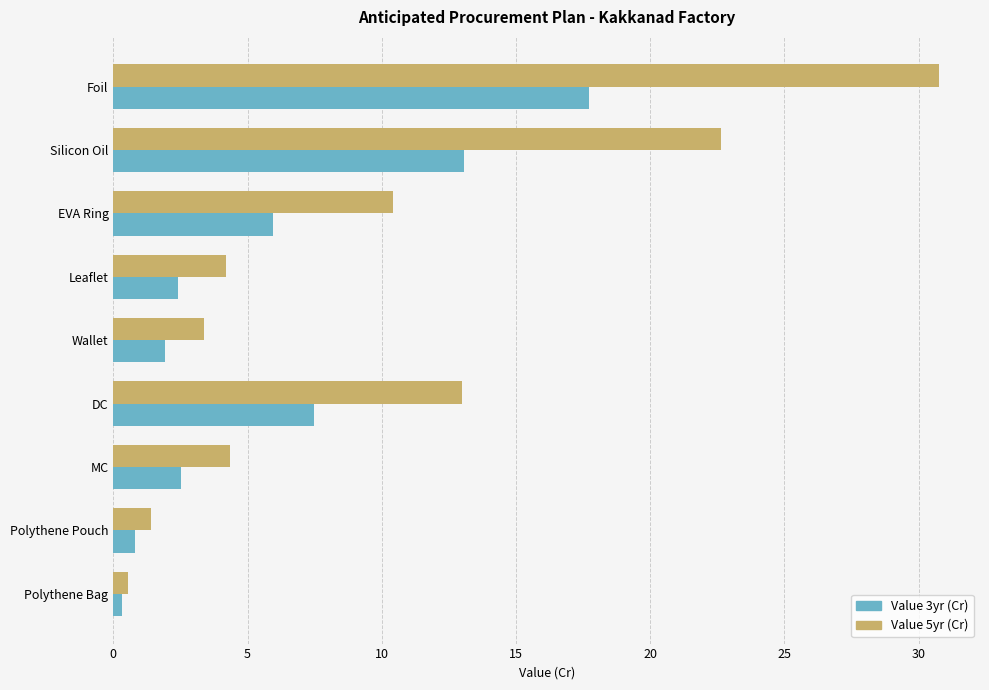

How many categories are shown in the chart?

9